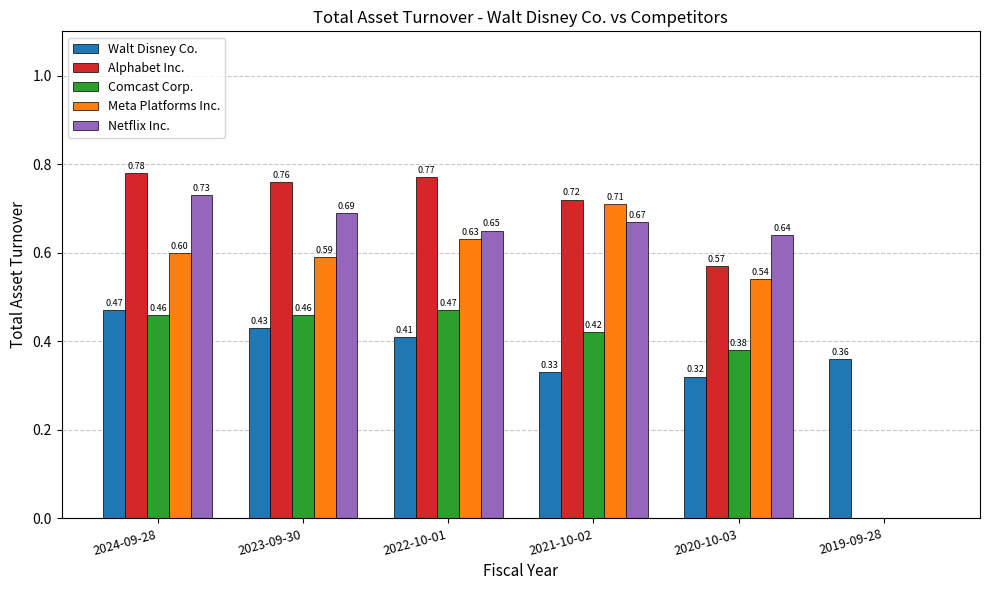

What is the total value across all series at 2021-10-02?

2.9